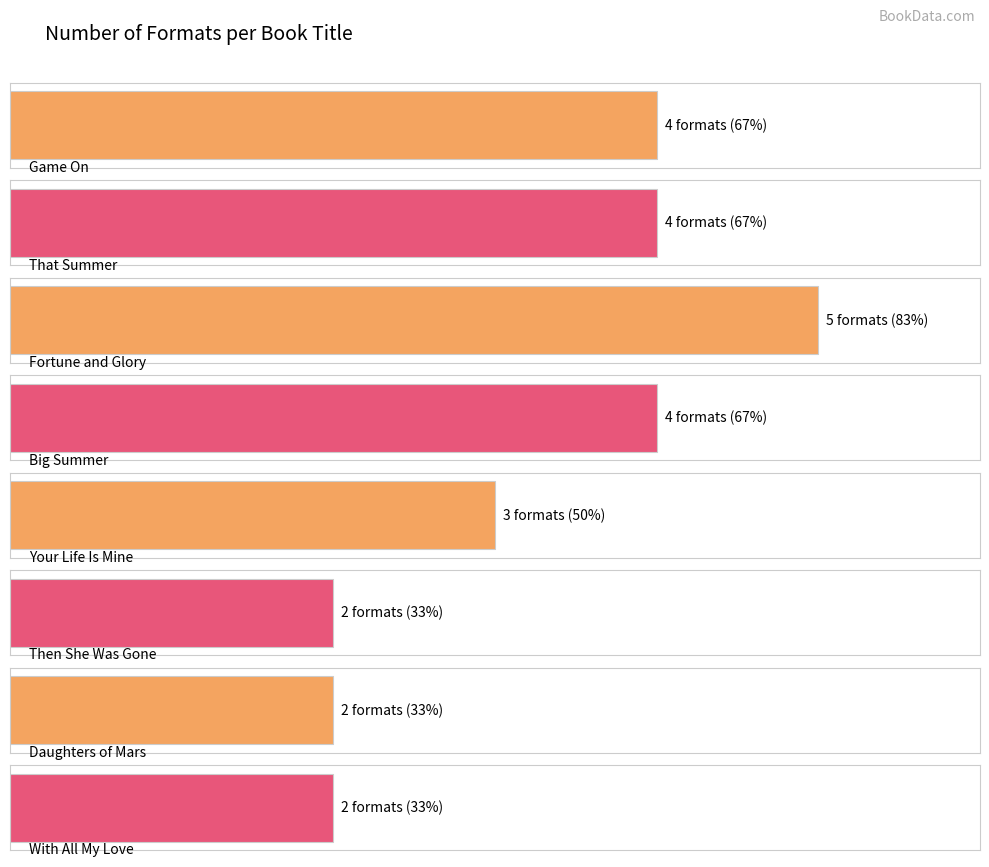

What is the minimum value shown in the chart?

2